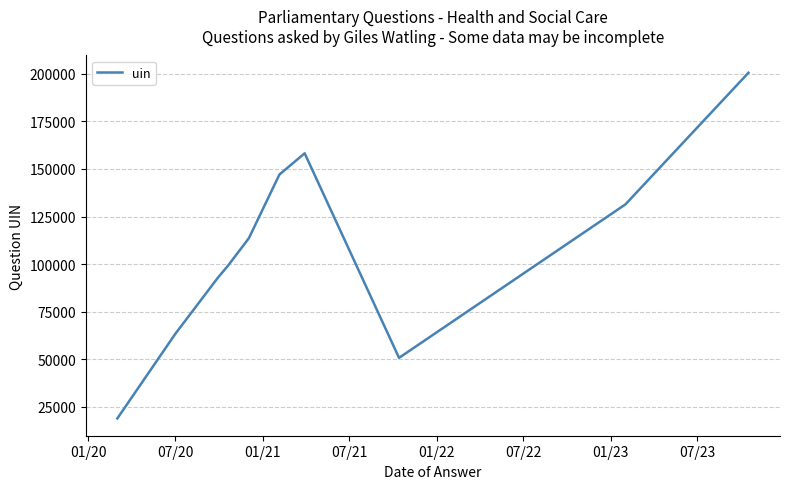

What is the smallest value displayed?

18937